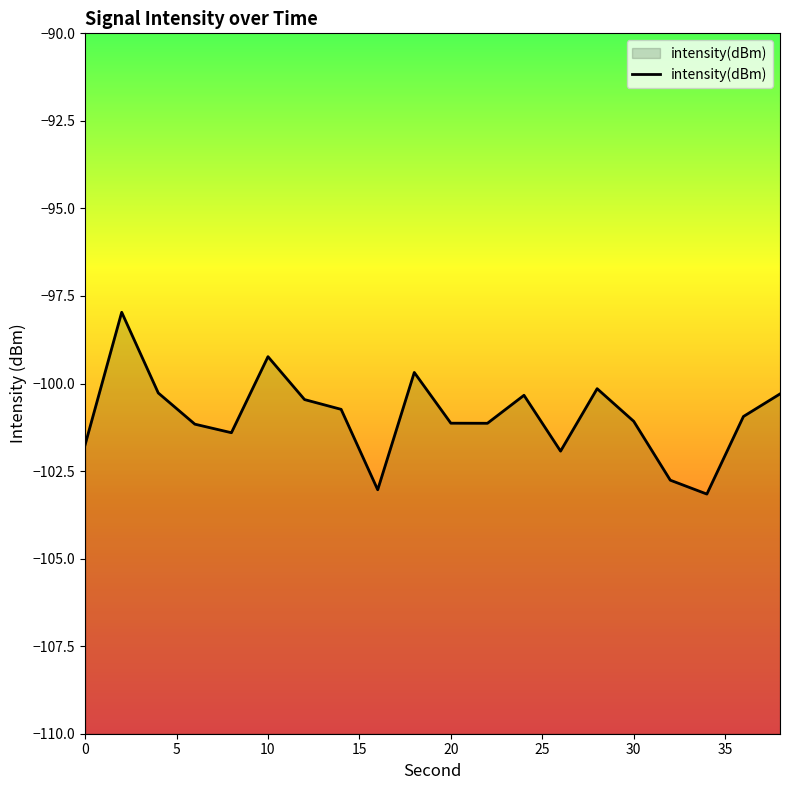

What is the greatest value displayed?

-98.0